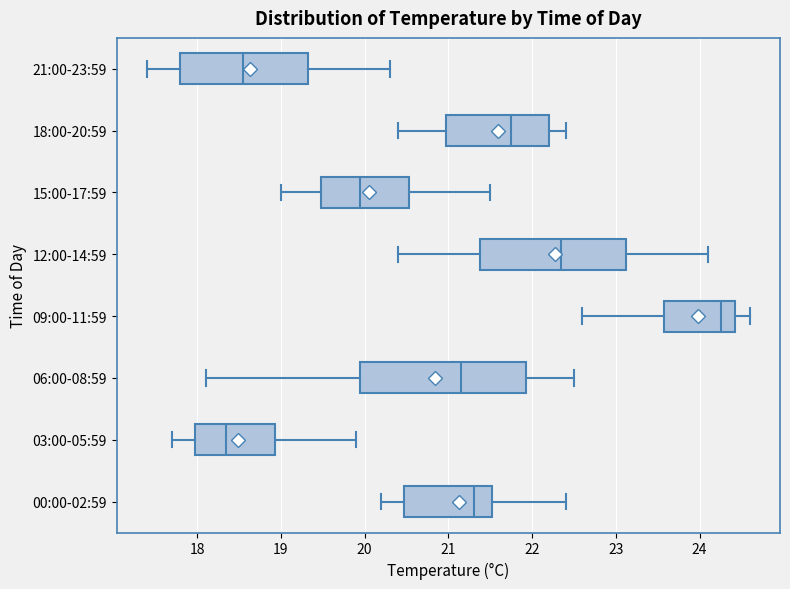

Where is the right edge of the box for 18:00-20:59 on the x-axis? The values are not printed on the chart, so give them approximately, as read against the axis.

22.2